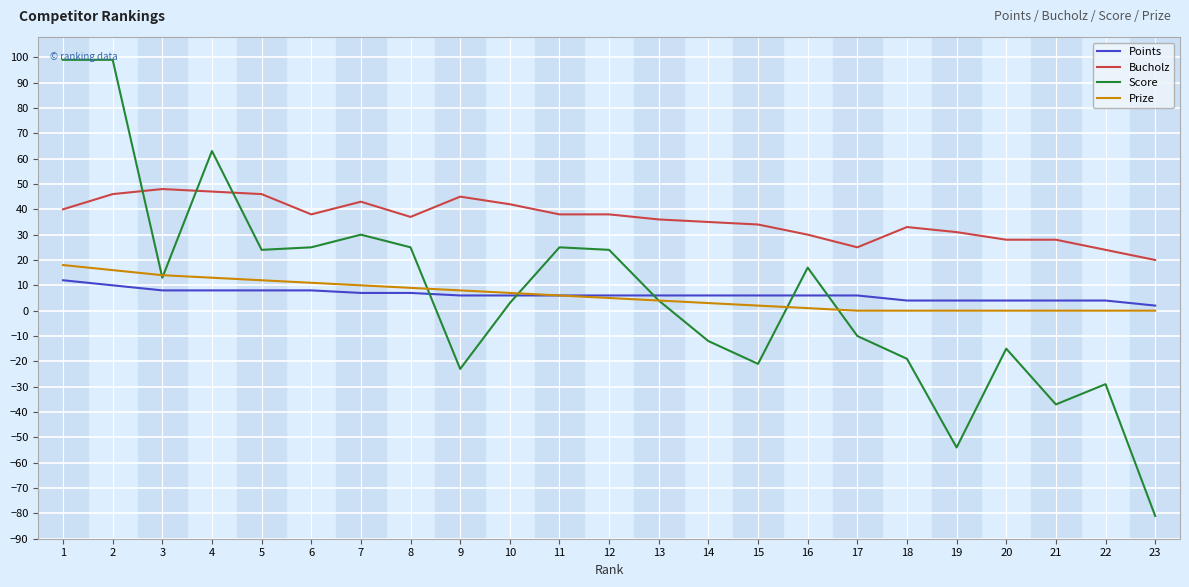

Which series has the widest spread of values?

Score